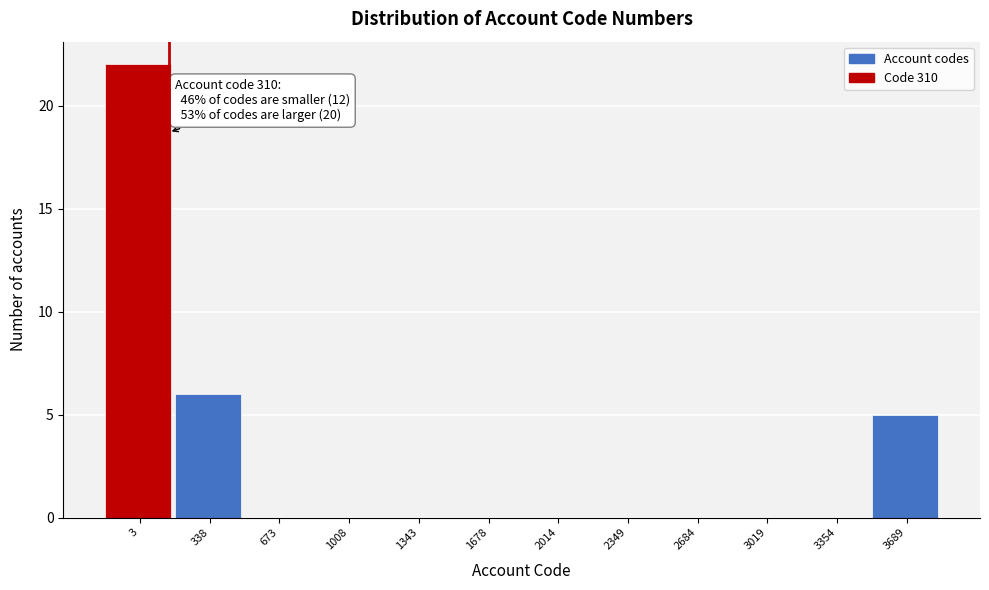

Reading left to right, what are all the values shown in this chart?

3=22	338=6	673=0	1008=0	1343=0	1678=0	2014=0	2349=0	2684=0	3019=0	3354=0	3689=5